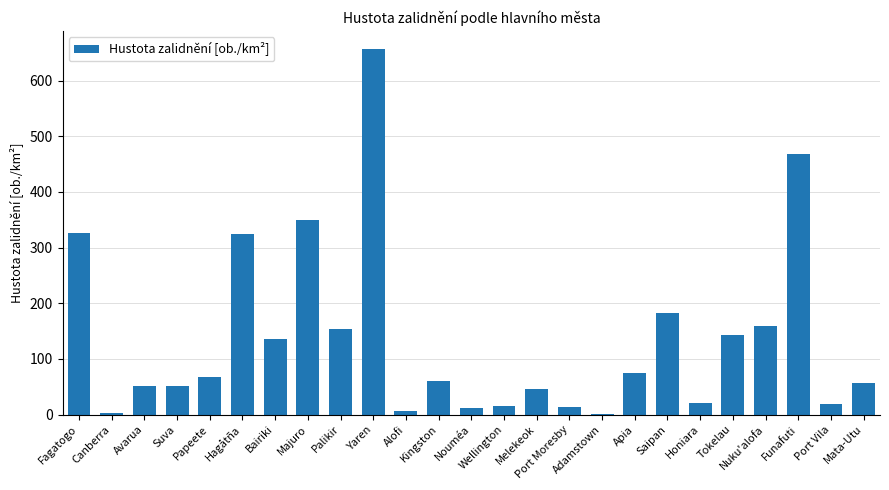

What is the sum of all values?

3394